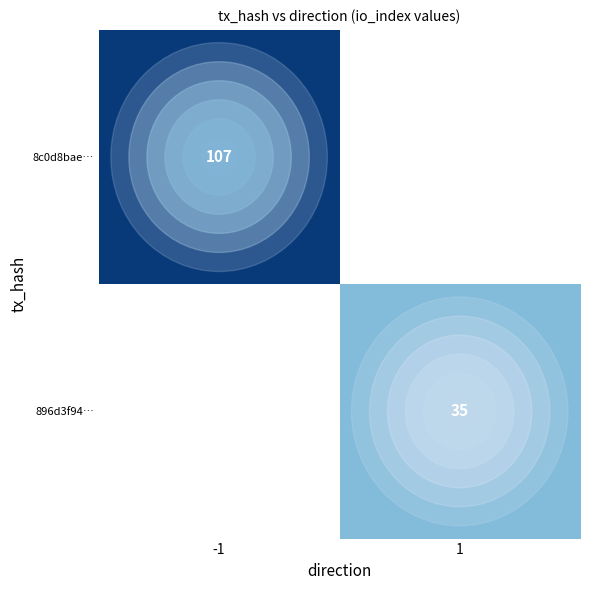

Is it true that 896d3f94… equals 57 at 1?

False